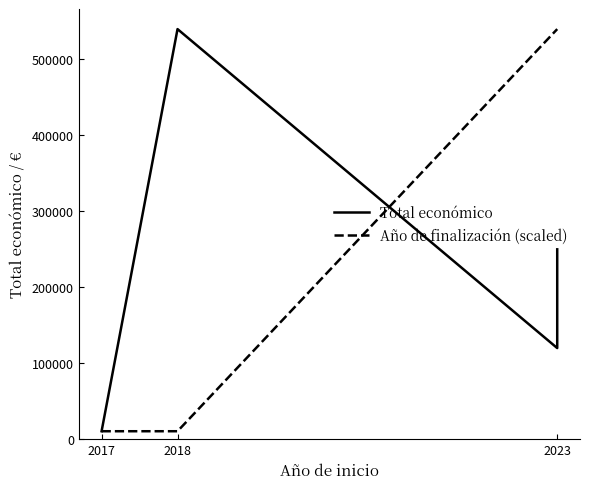

True or false: Total económico has a value of 120000 at 2023.

True